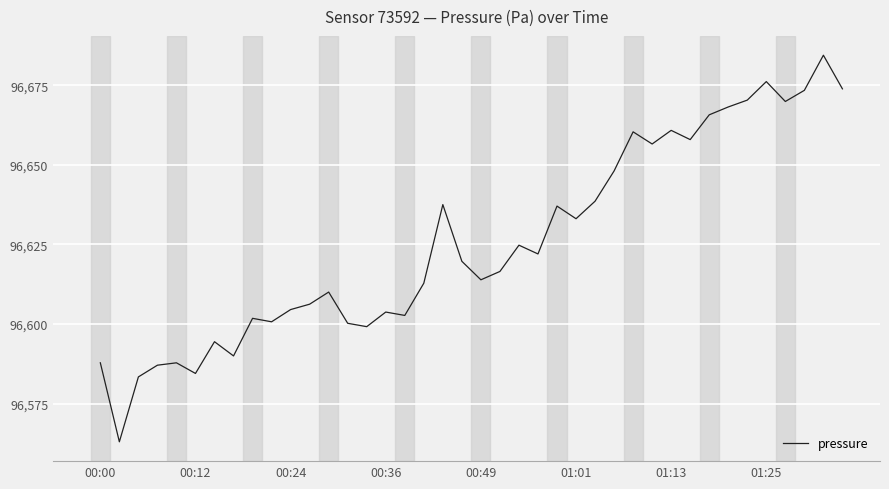

What is the difference between the maximum and minimum values?

121.4